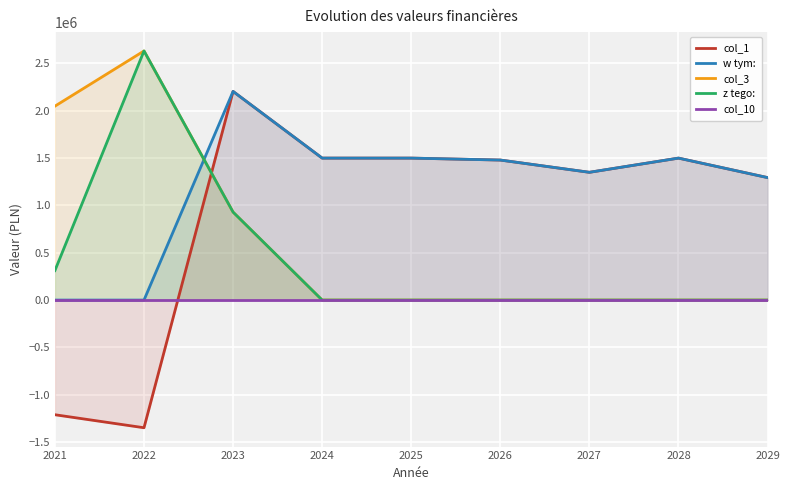

Which series has the largest total across all categories?

w tym: